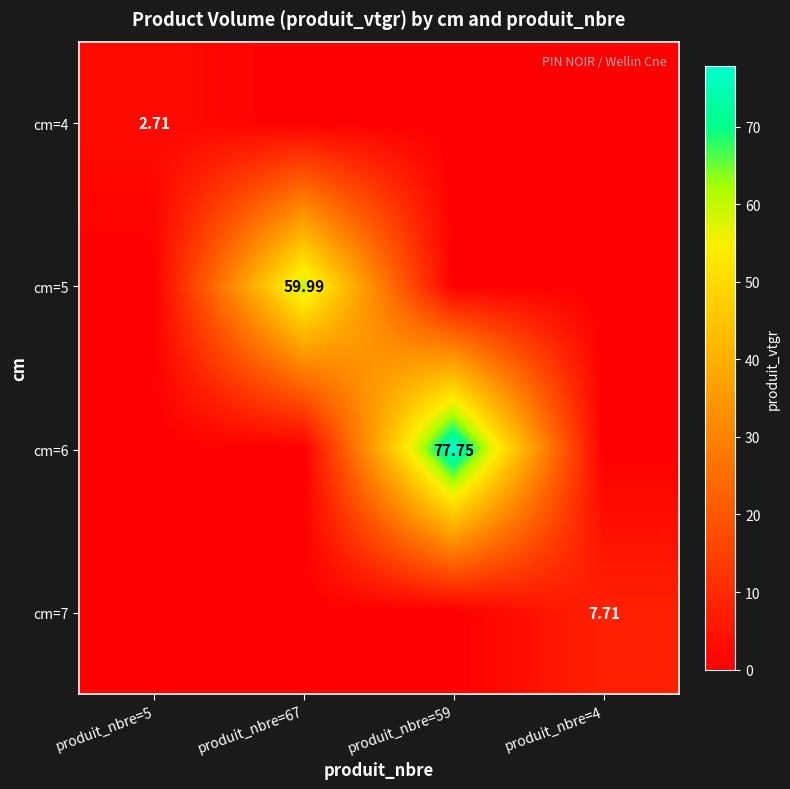

What is the difference between the highest and lowest values at produit_nbre=59?

77.8